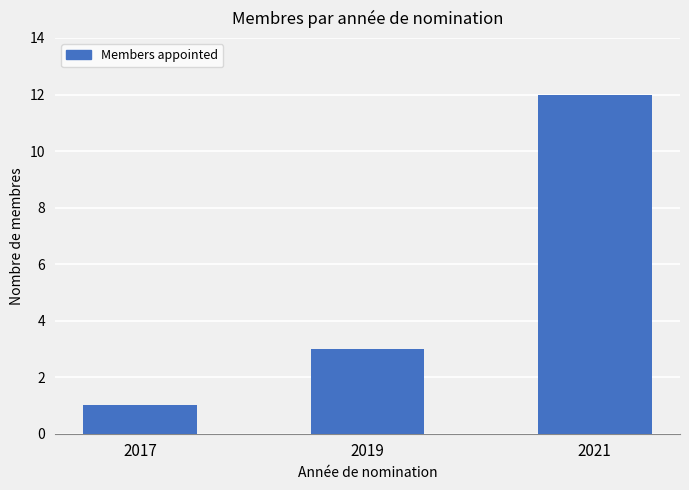

True or false: the data shows 3 at 2021.

False